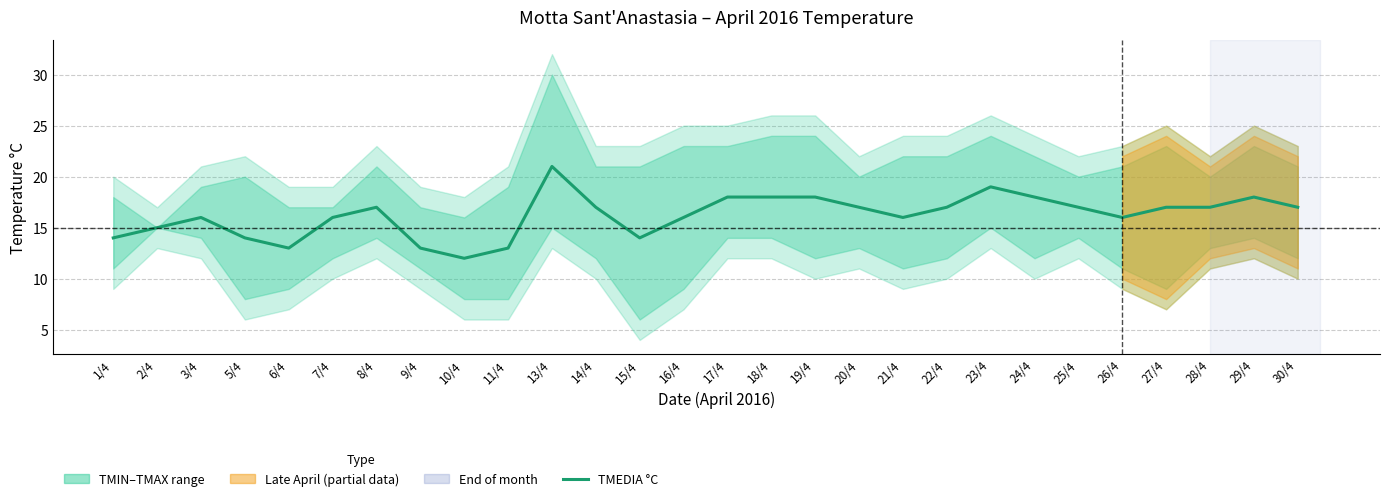

Reading left to right, transcribe all the data shown in this chart.

1/4=14	2/4=15	3/4=16	5/4=14	6/4=13	7/4=16	8/4=17	9/4=13	10/4=12	11/4=13	13/4=21	14/4=17	15/4=14	16/4=16	17/4=18	18/4=18	19/4=18	20/4=17	21/4=16	22/4=17	23/4=19	24/4=18	25/4=17	26/4=16	27/4=17	28/4=17	29/4=18	30/4=17